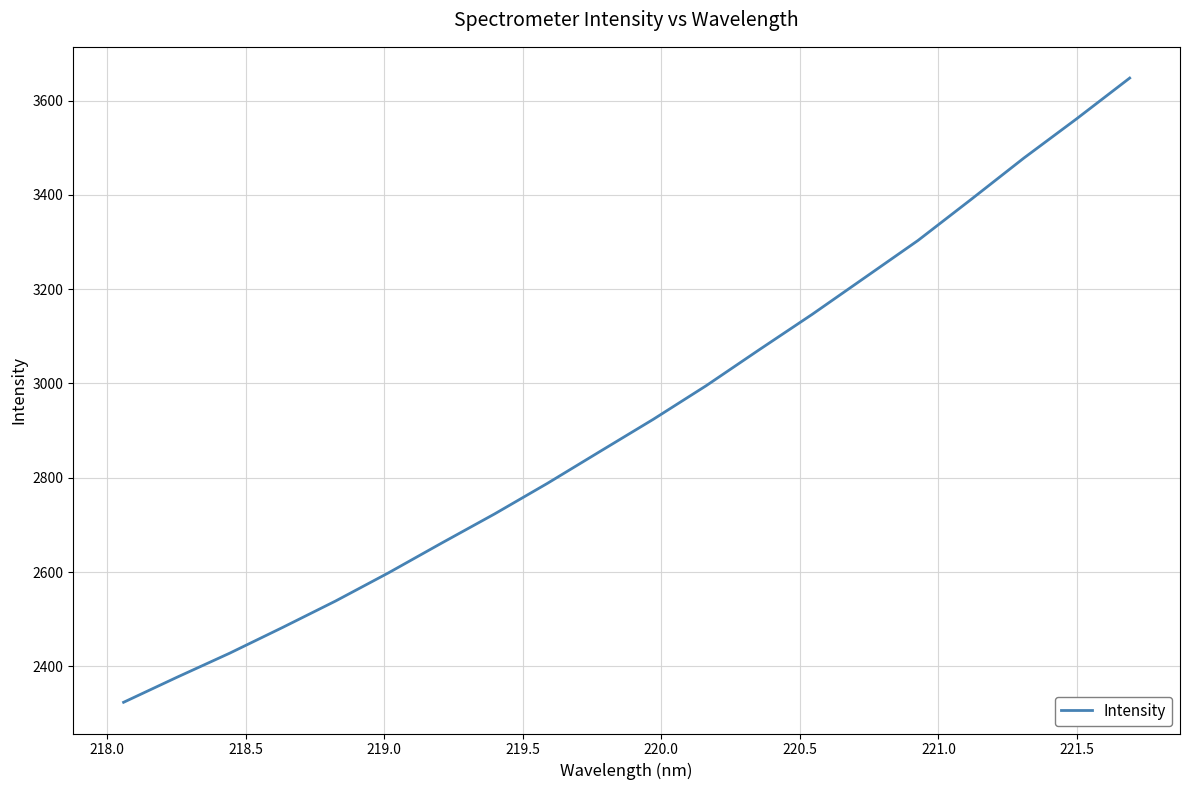

What is the maximum value shown in the chart?

3647.7